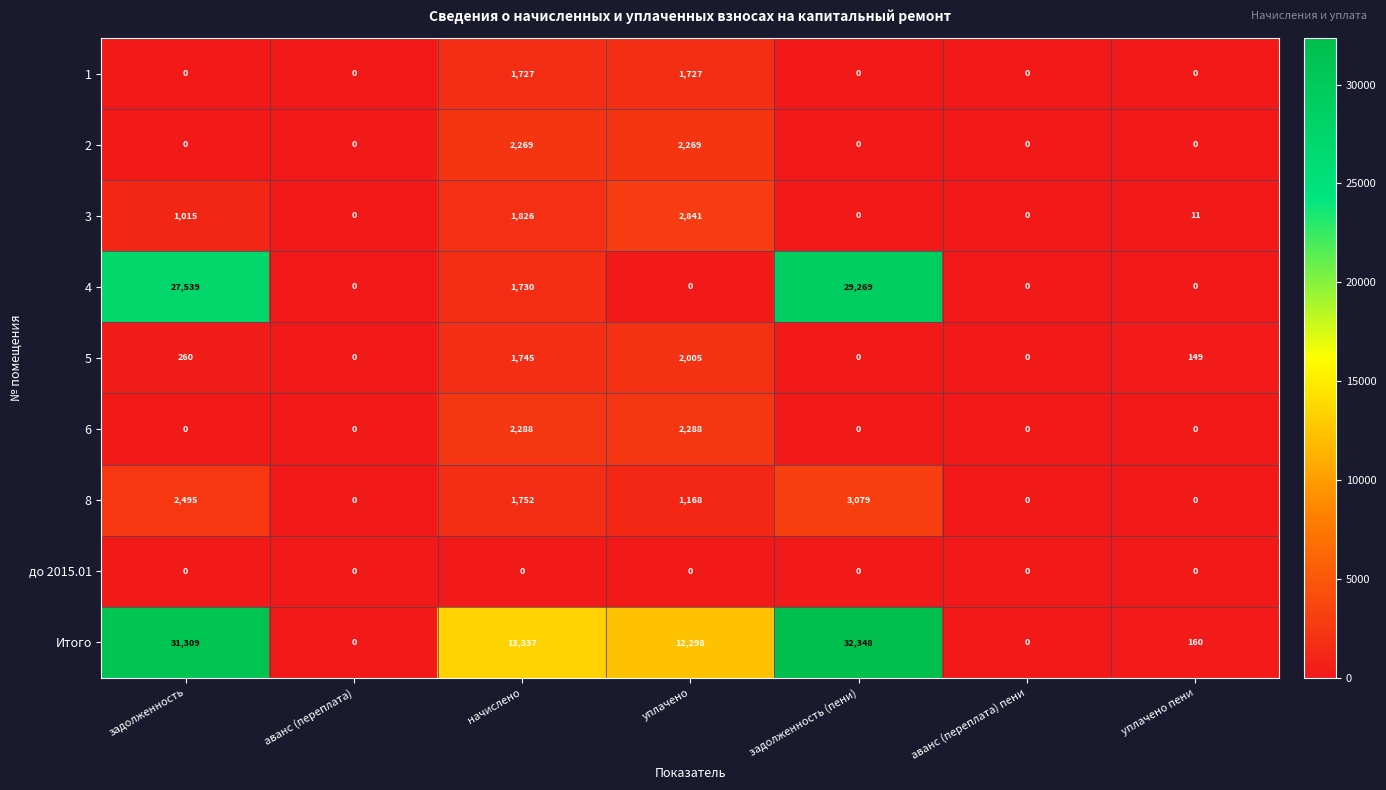

What is the sum of all 4 values?

58538